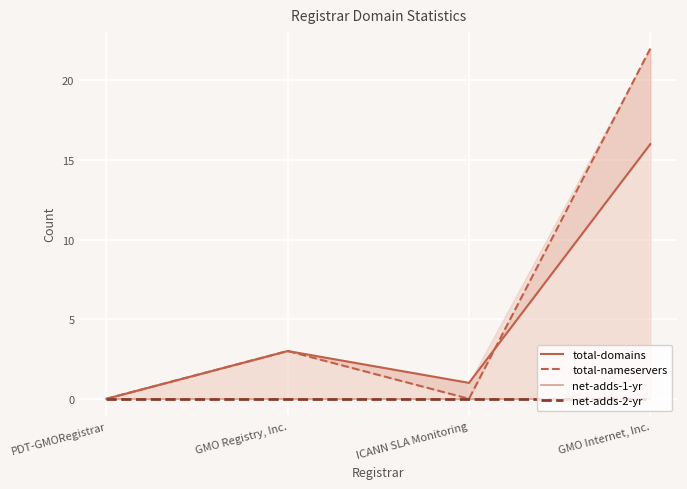

True or false: total-nameservers and net-adds-1-yr intersect in this chart.

False